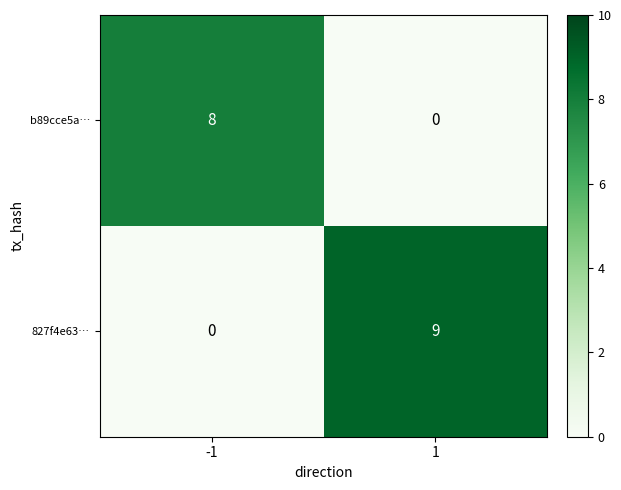

The value of b89cce5a… at 1 is -3. True or false?

False